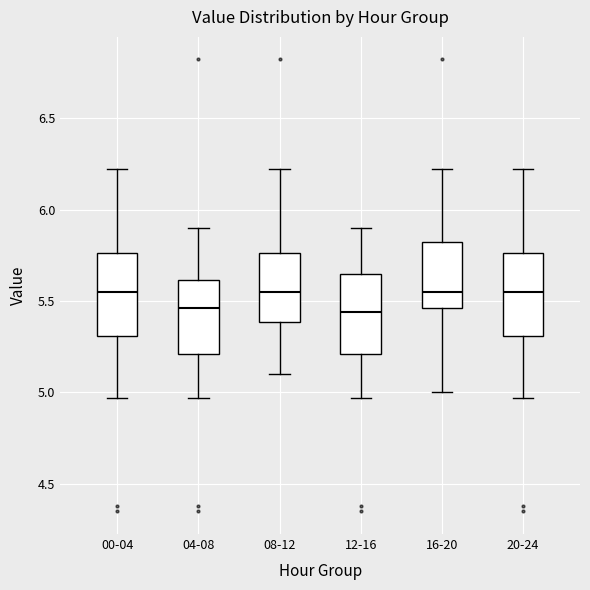

Where is the lower edge of the box for 08-12 on the y-axis? The values are not printed on the chart, so give them approximately, as read against the axis.

5.40